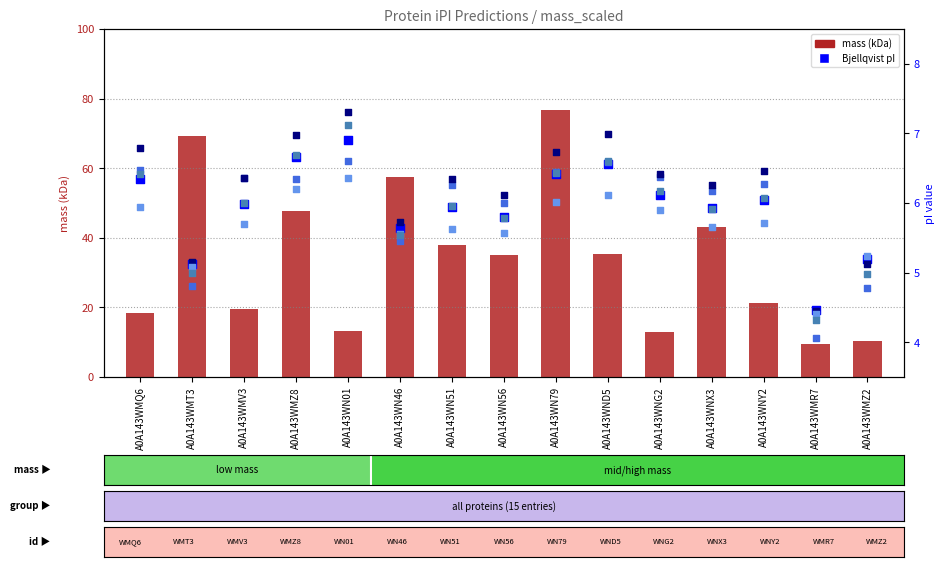

At how many categories does at least one series exceed 33?

8